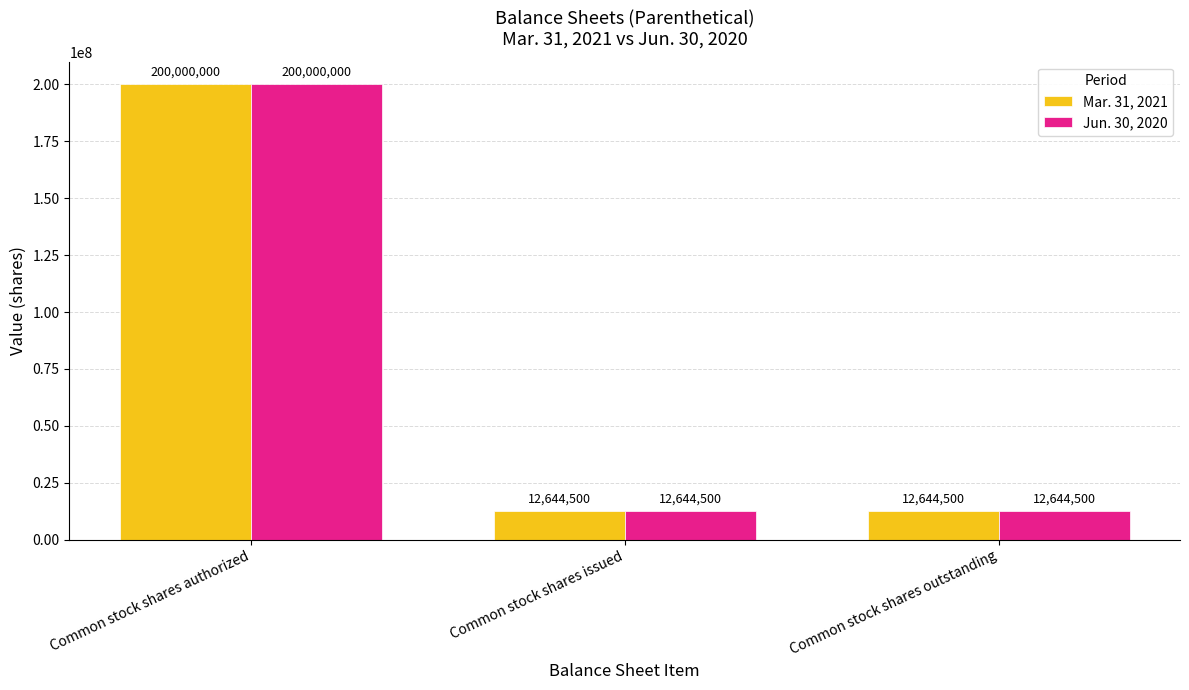

What are all the series names shown in the legend?

Mar. 31, 2021, Jun. 30, 2020